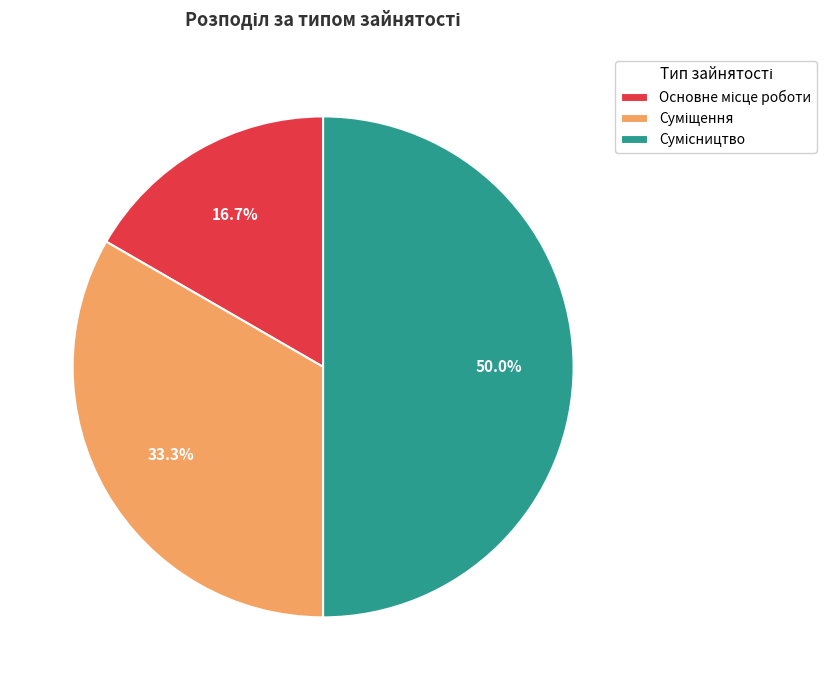

Between Суміщення and Основне місце роботи, which is larger?

Суміщення